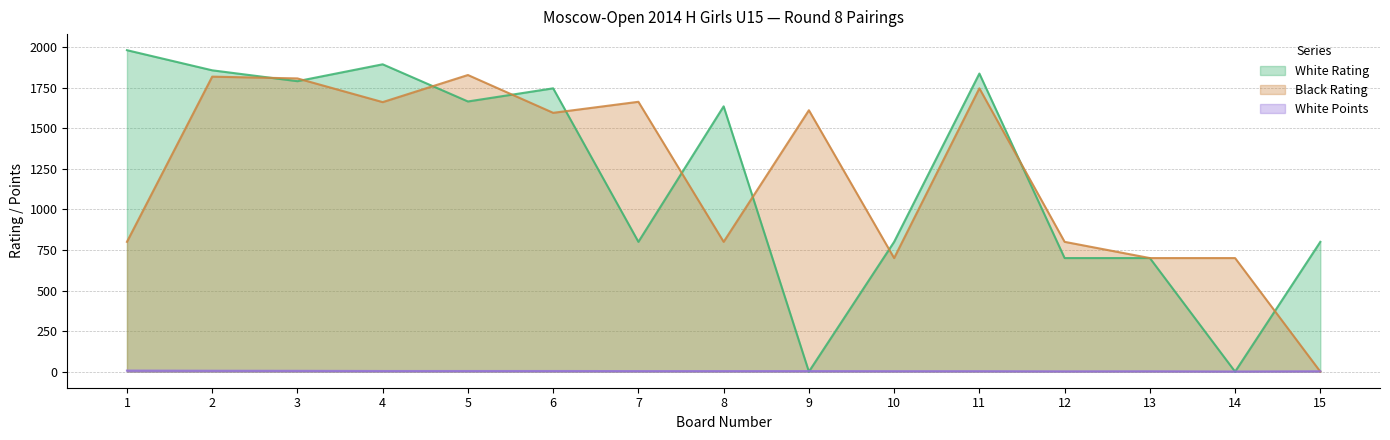

At which label does White Points first exceed 3?

1